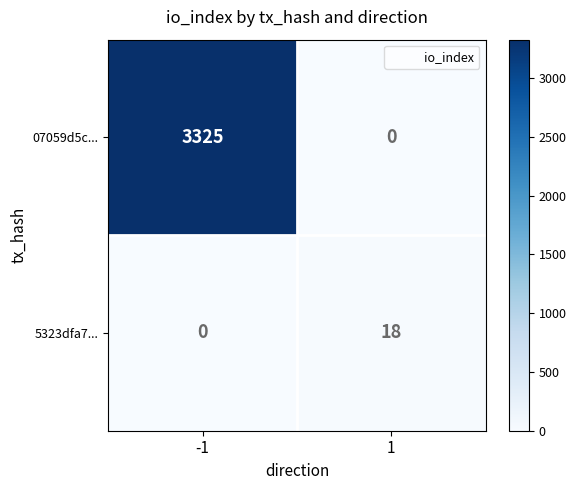

Rank the series by their average value, from highest to lowest.

07059d5c..., 5323dfa7...